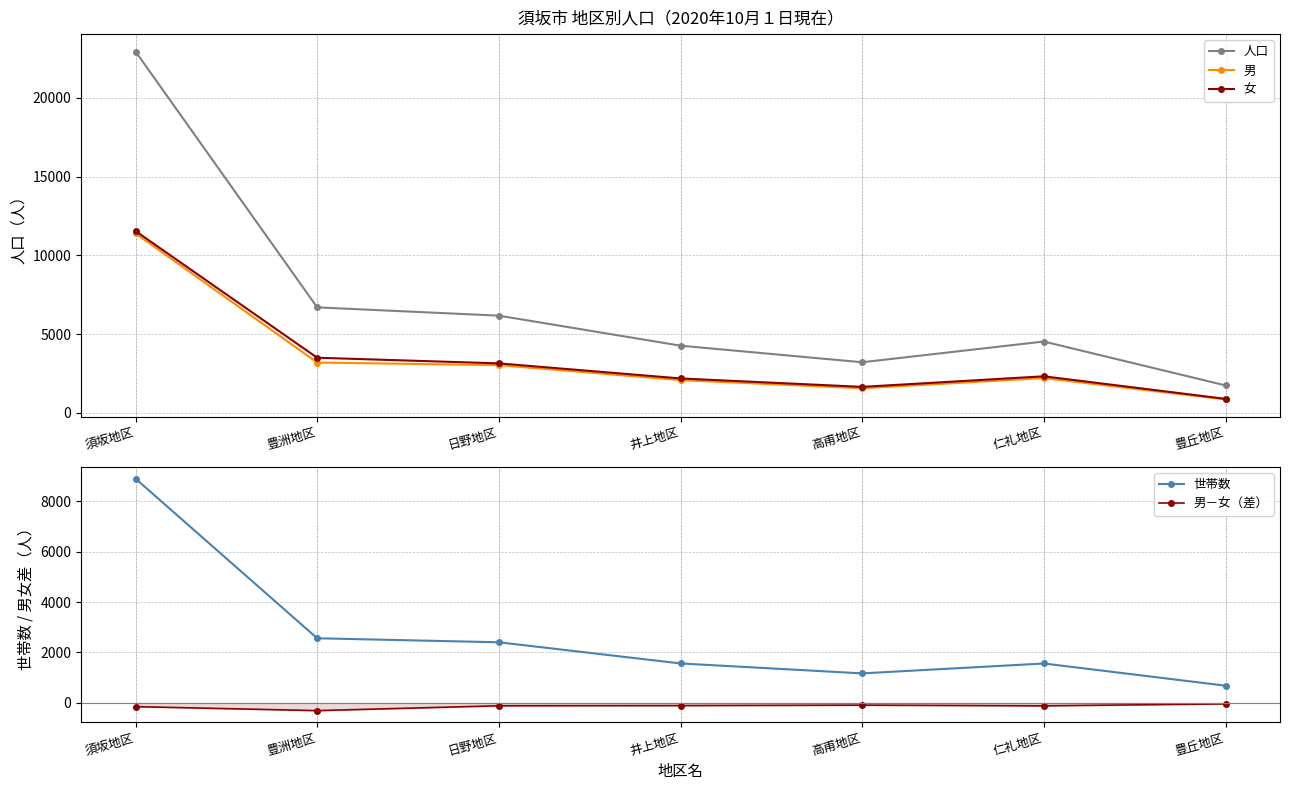

Reading right to left, what are all the values shown in this chart?

人口: 豊丘地区=1744	仁礼地区=4529	高甫地区=3214	井上地区=4266	日野地区=6172	豊洲地区=6697	須坂地区=22937
男: 豊丘地区=853	仁礼地区=2207	高甫地区=1563	井上地区=2080	日野地区=3030	豊洲地区=3196	須坂地区=11395
女: 豊丘地区=891	仁礼地区=2322	高甫地区=1651	井上地区=2186	日野地区=3142	豊洲地区=3501	須坂地区=11542
世帯数: 豊丘地区=684	仁礼地区=1563	高甫地区=1171	井上地区=1565	日野地区=2404	豊洲地区=2563	須坂地区=8889
男－女（差）: 豊丘地区=-38	仁礼地区=-115	高甫地区=-88	井上地区=-106	日野地区=-112	豊洲地区=-305	須坂地区=-147